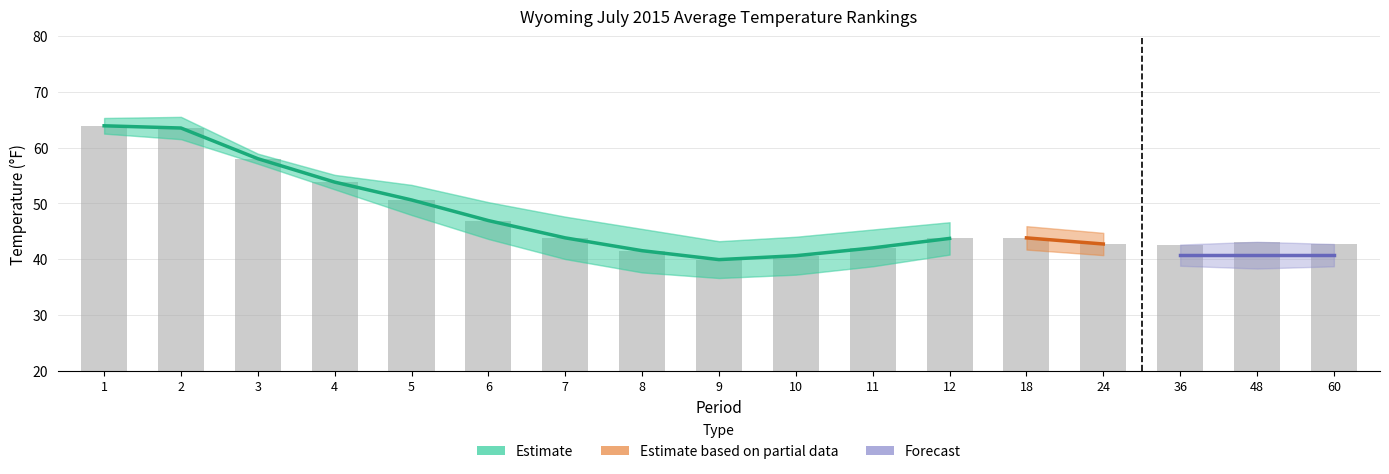

Where does the Value series first go above 43?

1